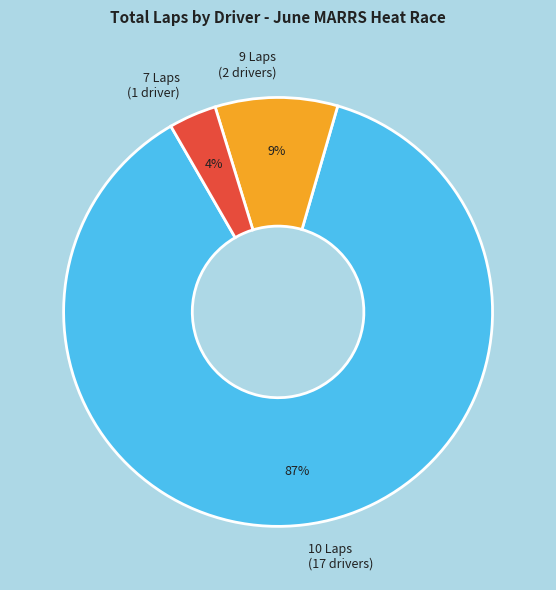

To the nearest percent, what is the average slice percentage?

33%